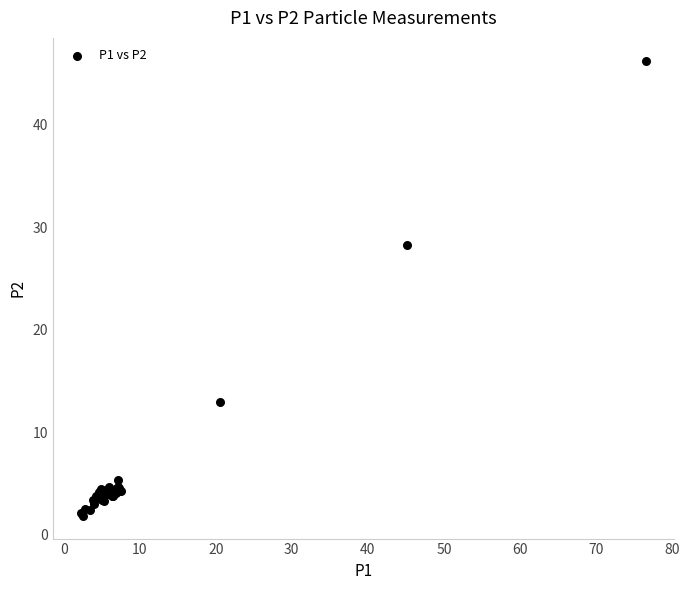

What Y value in the scatter plot is closest to 24?

28.3